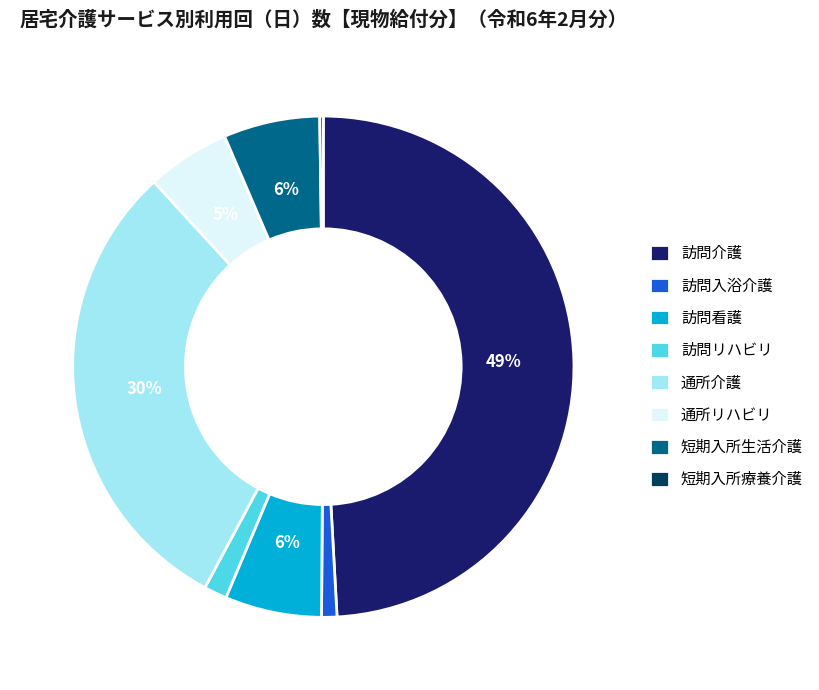

Is the sum of 通所リハビリ and 訪問看護 greater than half?

No